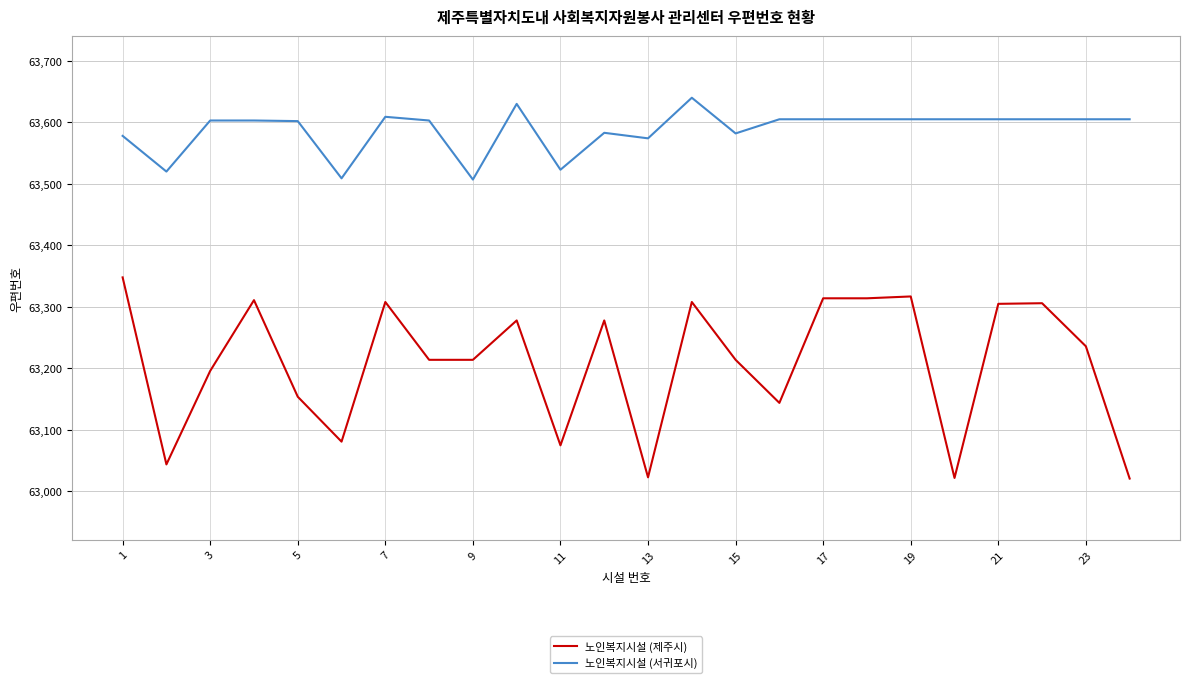

True or false: 노인복지시설 (제주시) and 노인복지시설 (서귀포시) cross at least once.

False